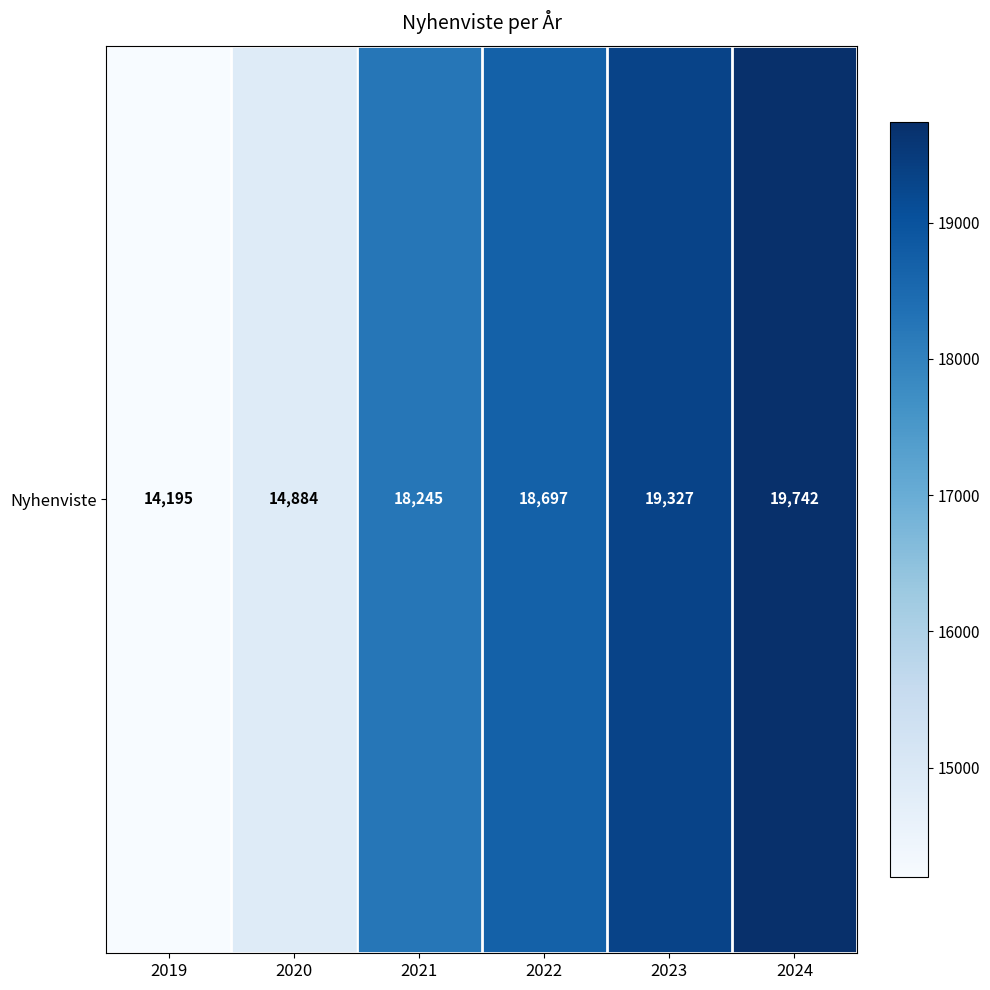

List the labels in order of value, smallest first.

2019, 2020, 2021, 2022, 2023, 2024